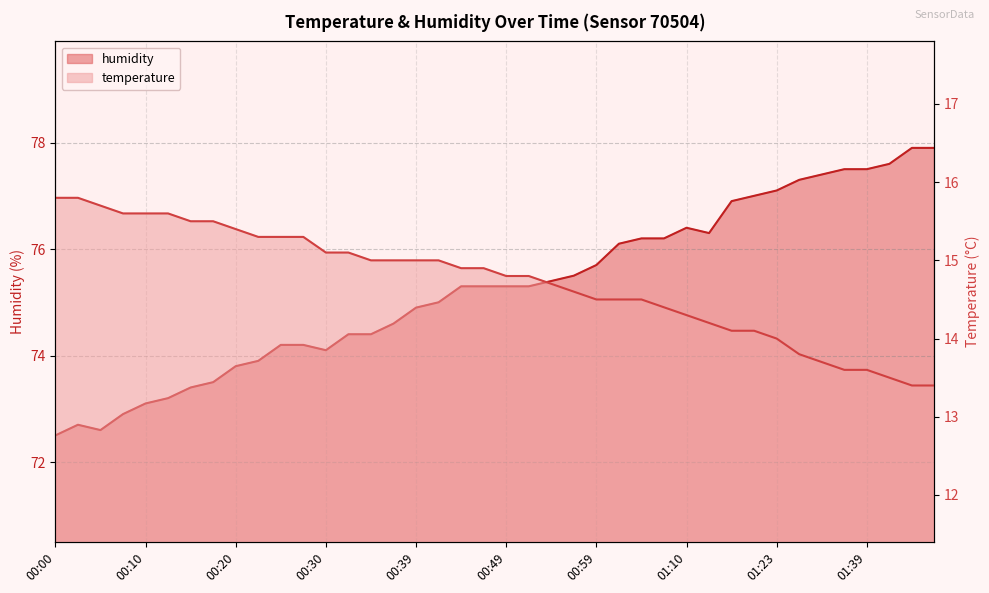

What is the smallest value displayed?

13.4